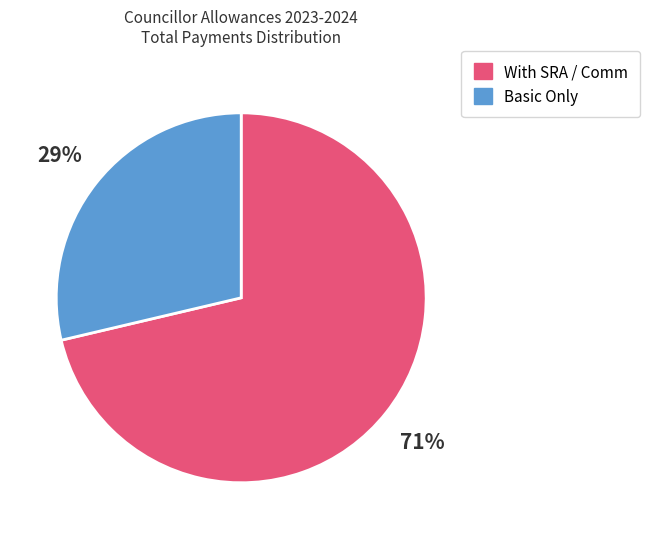

To the nearest percent, what is the average slice percentage?

50%